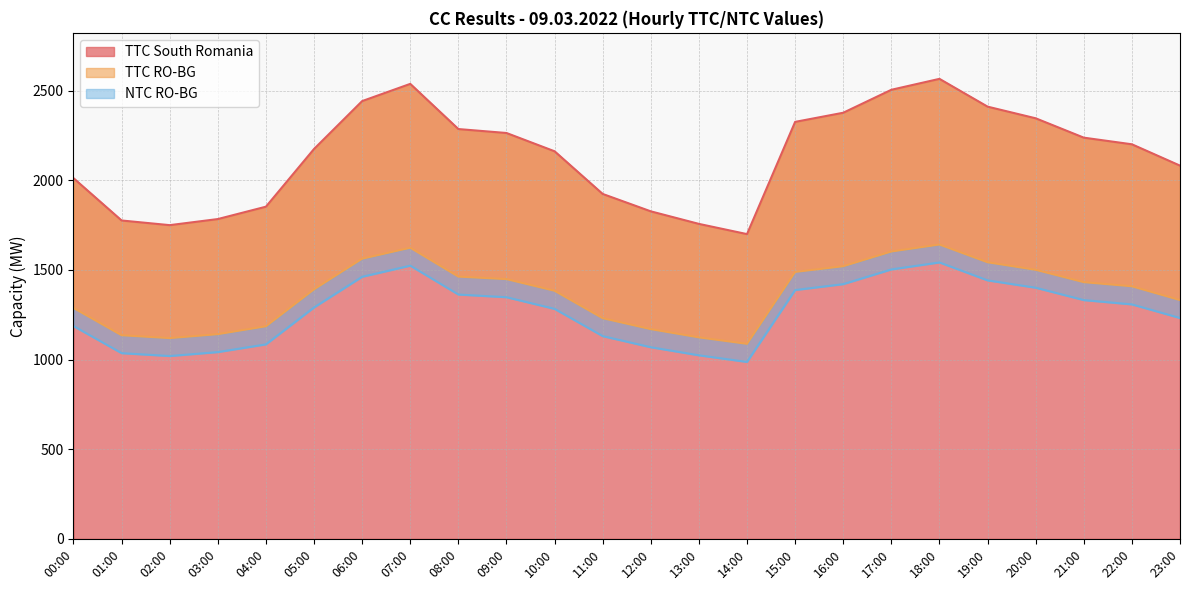

At which label is TTC RO-BG closest to 1365?

10:00